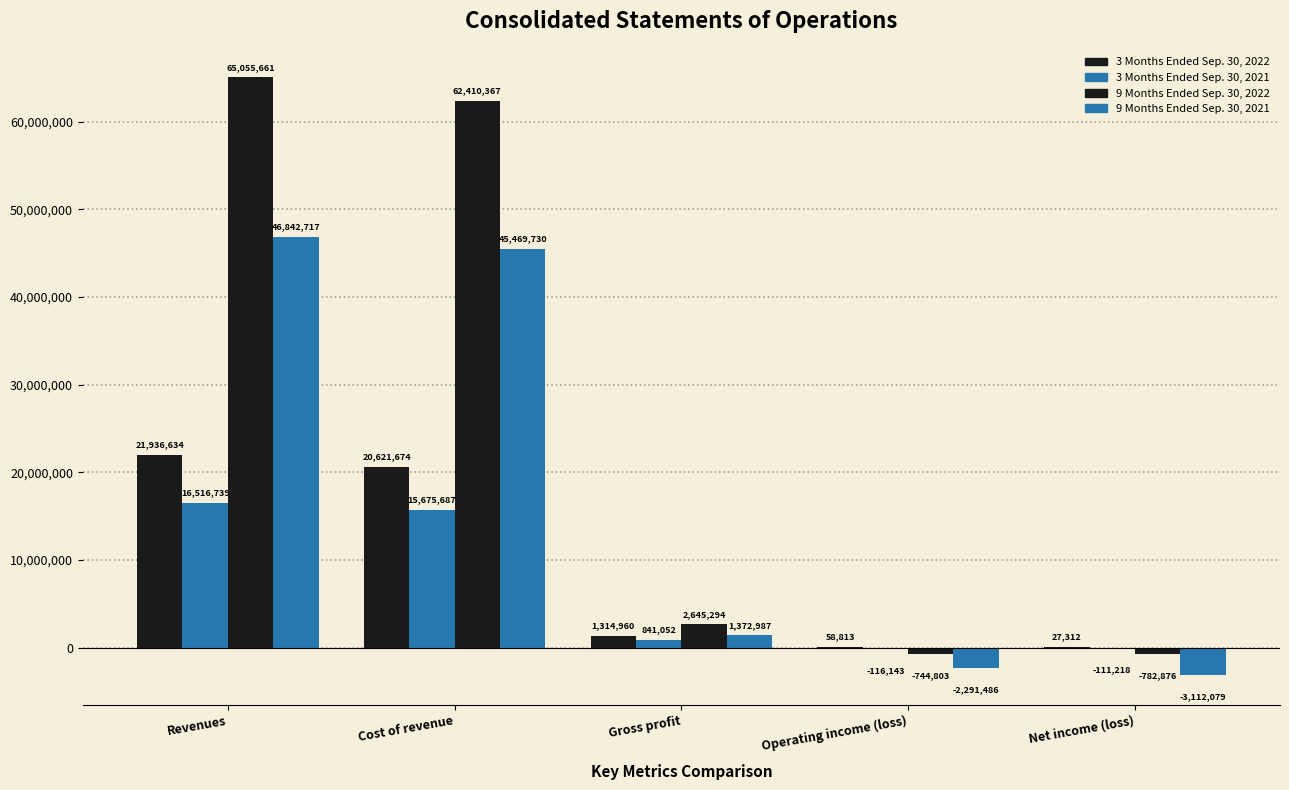

Does the chart contain stacked bars?

No